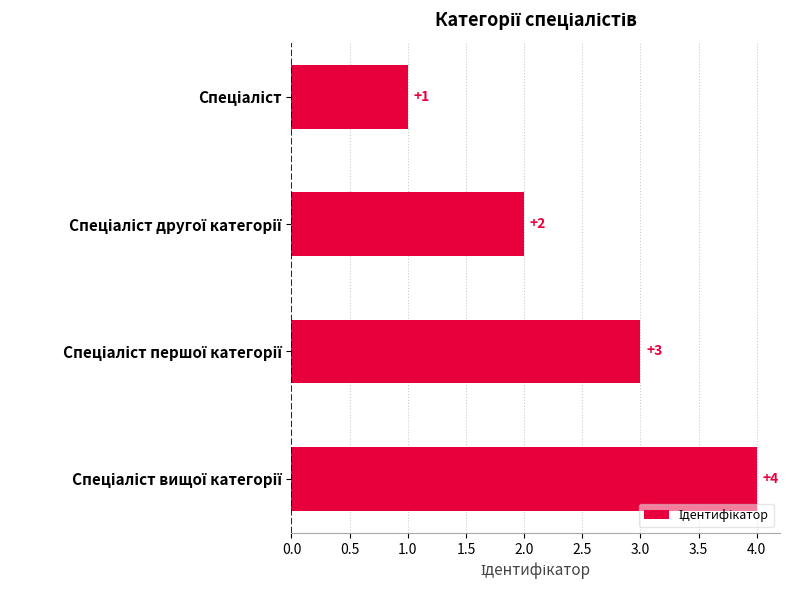

What is the sum of all values?

10